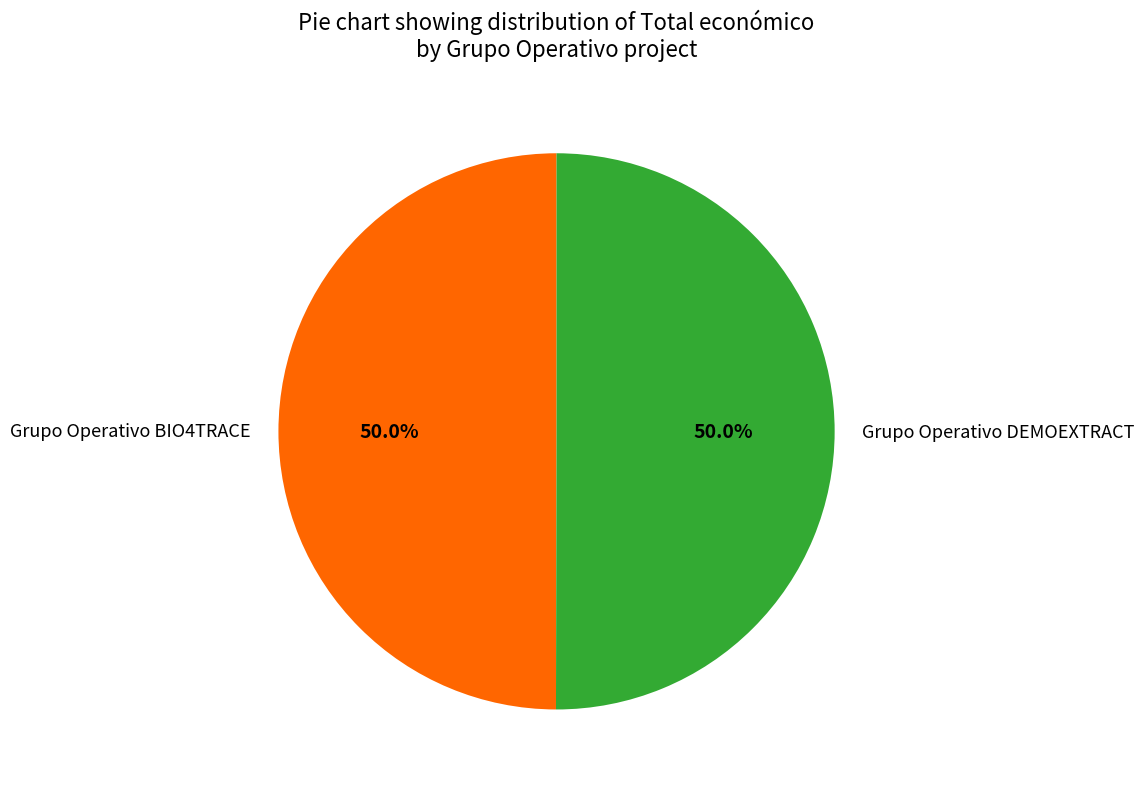

Approximately how many times larger is the value at Grupo Operativo BIO4TRACE compared to Grupo Operativo DEMOEXTRACT?

1.0